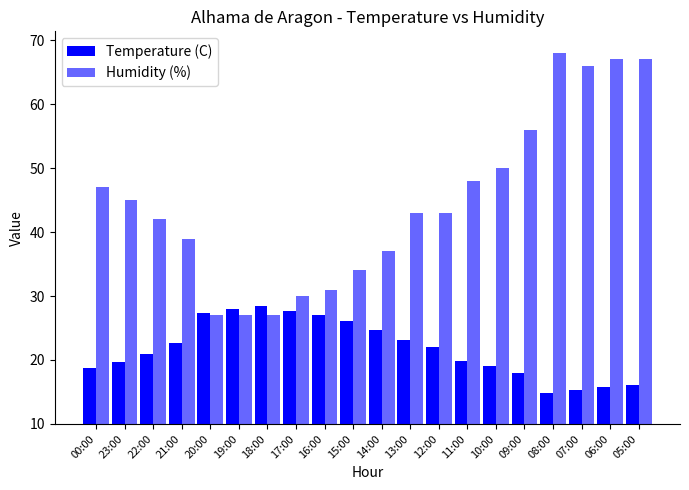

How many series are shown in this chart?

2